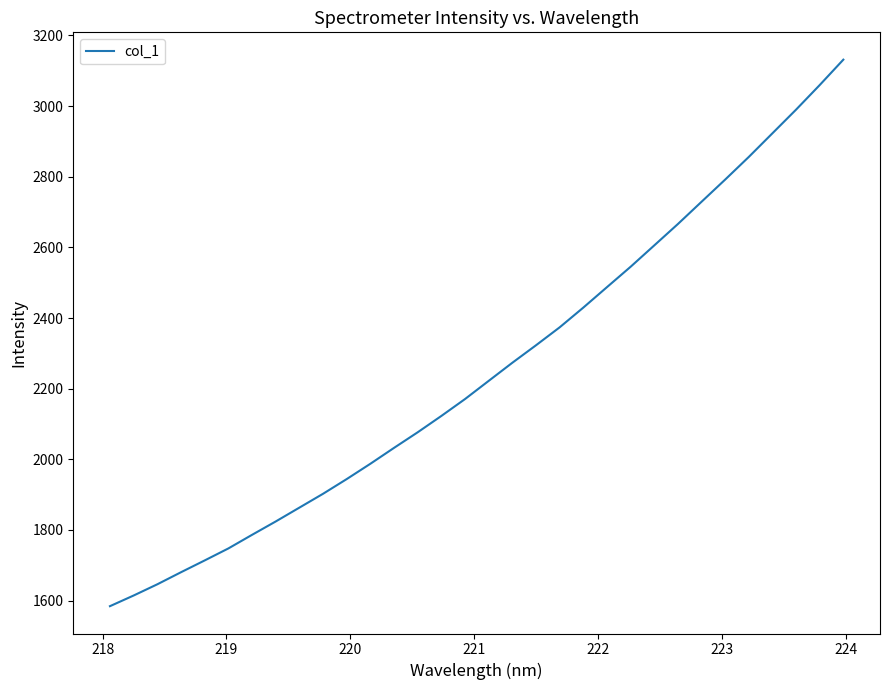

What is the difference between the maximum and minimum values?

1547.4